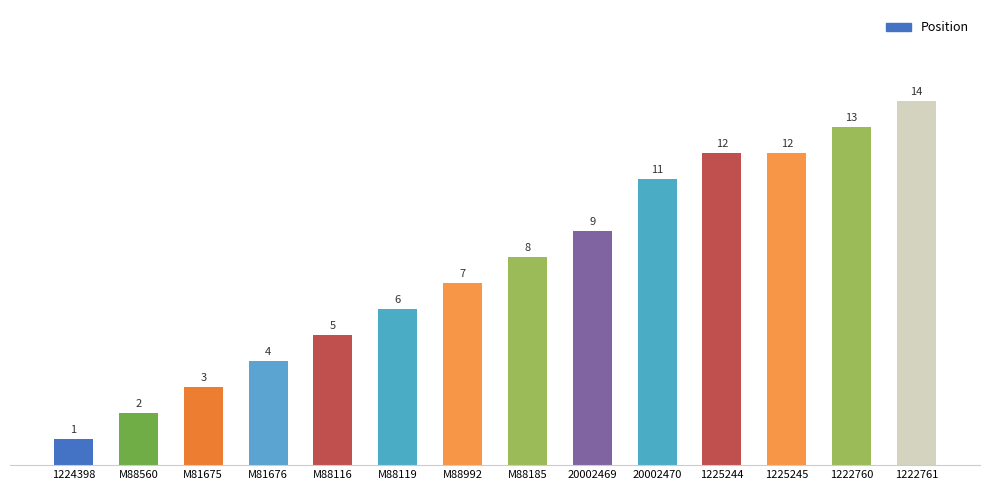

What is the ratio of the value at M81676 to the value at 20002470?

0.4